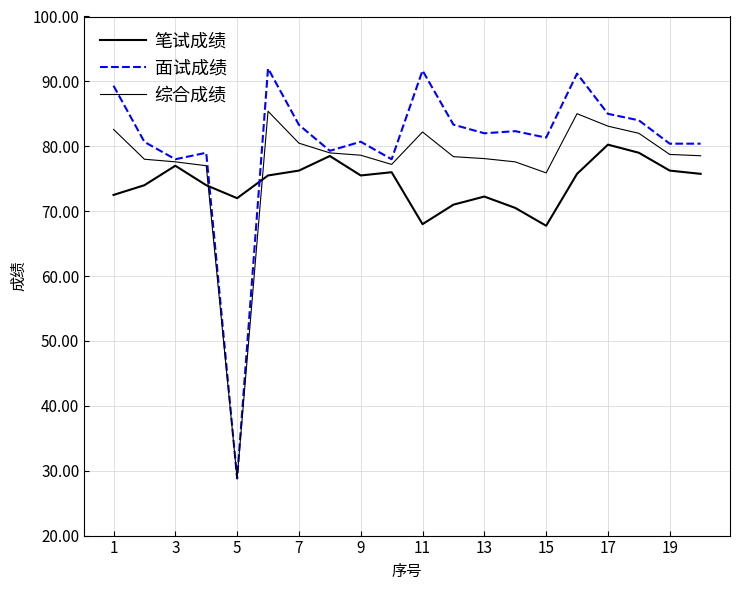

What is the difference between the second highest and second lowest values in the 综合成绩 series?

9.1